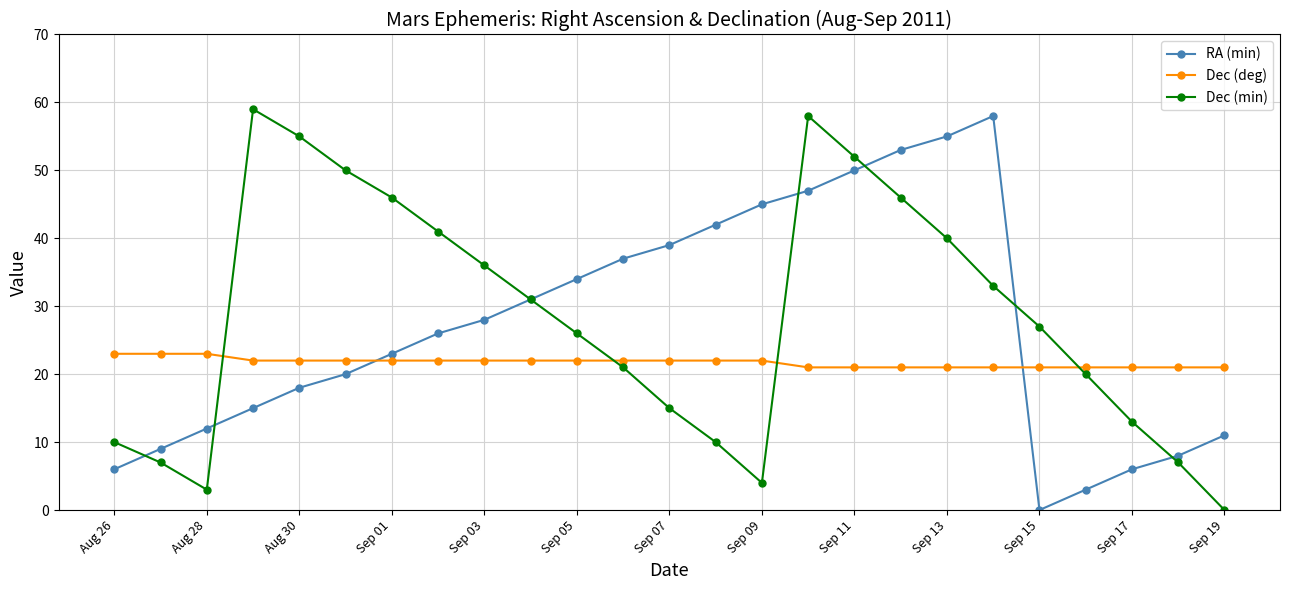

After their last crossing, which series has the higher values: RA (min) or Dec (deg)?

Dec (deg)